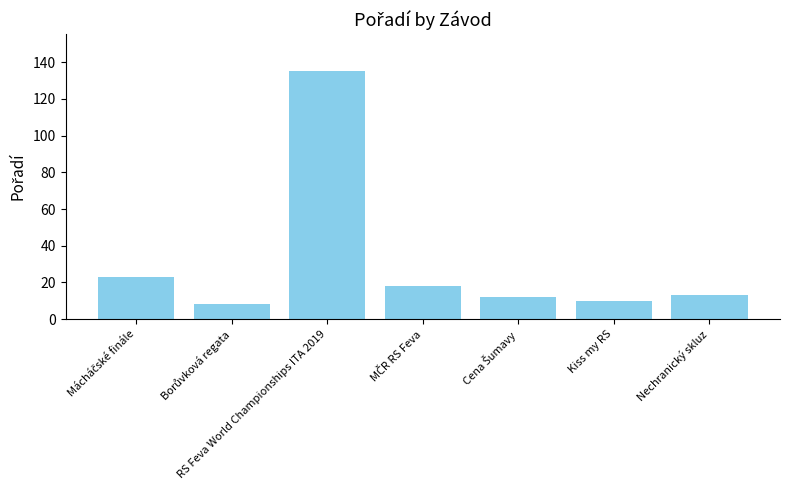

Reading left to right, what are all the values shown in this chart?

23	8	135	18	12	10	13